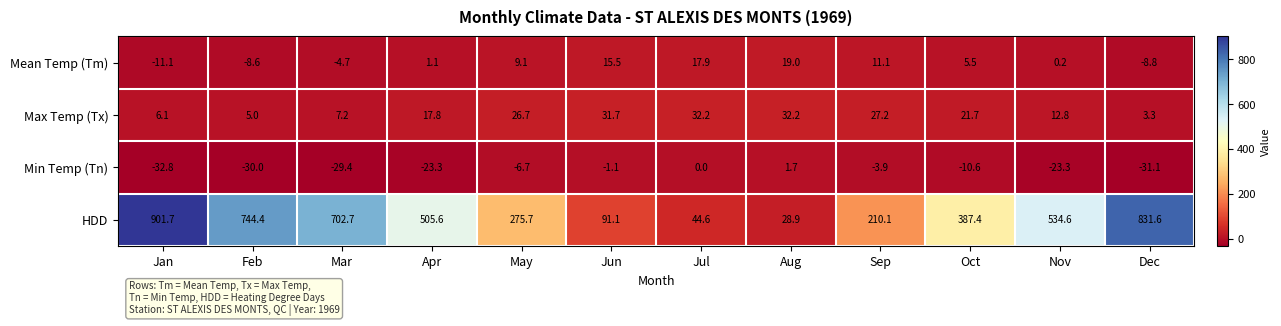

Count the number of categories in the chart.

12